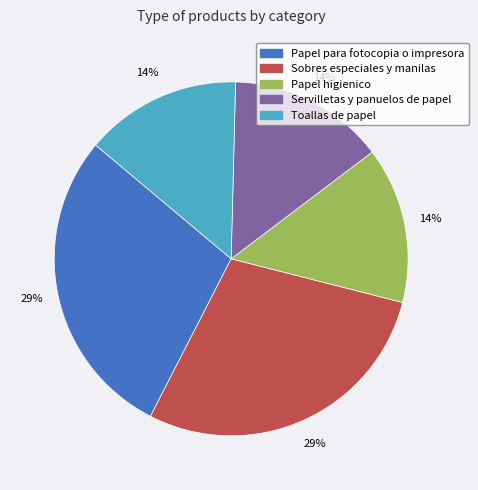

Does Toallas de papel represent more than half of the total?

No